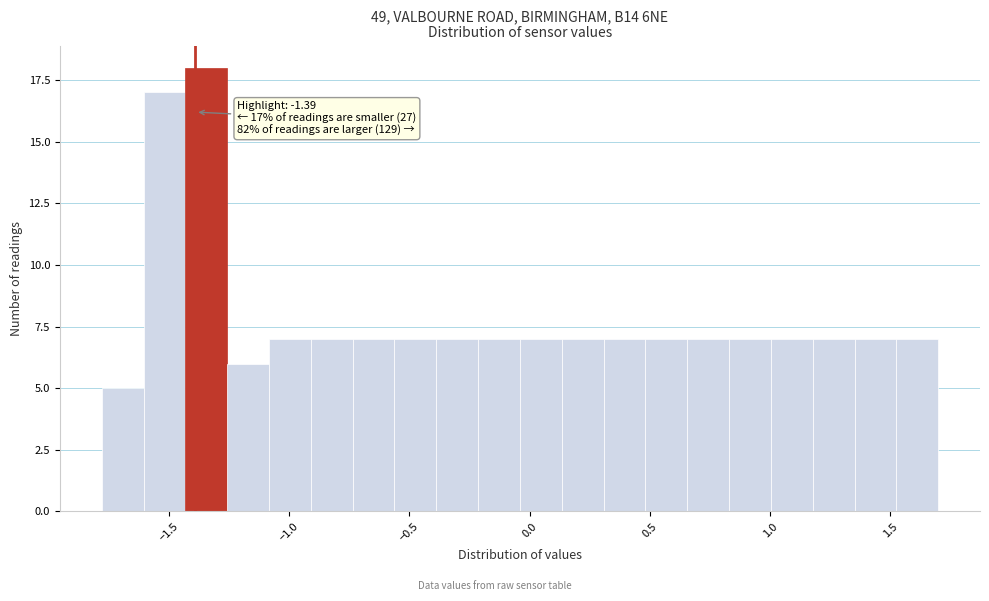

Around what value on the x-axis is the tallest bar? Give the approximate position of its centre, as read against the axis.

-1.35